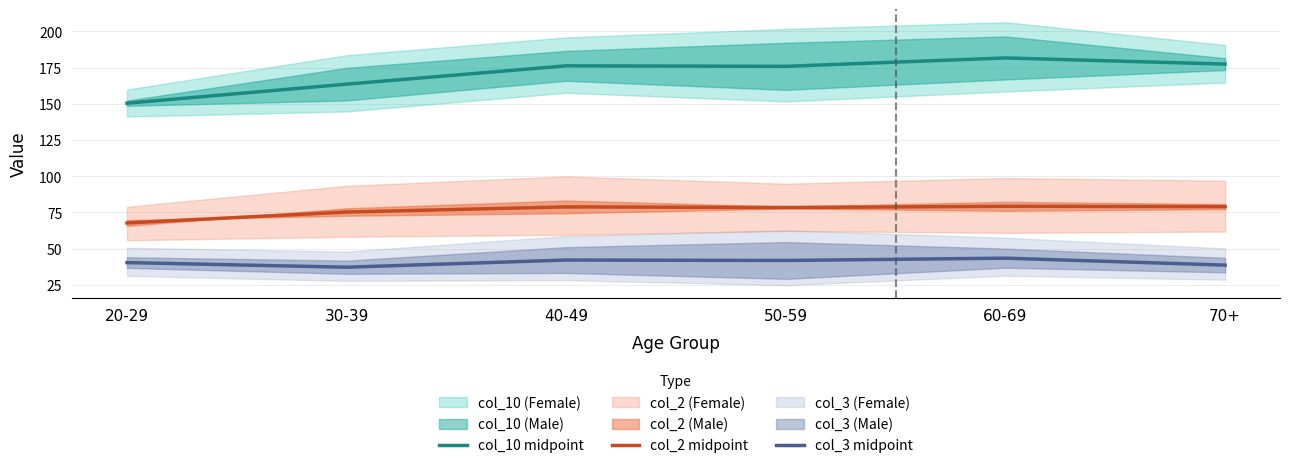

What is the smallest value displayed?

37.2